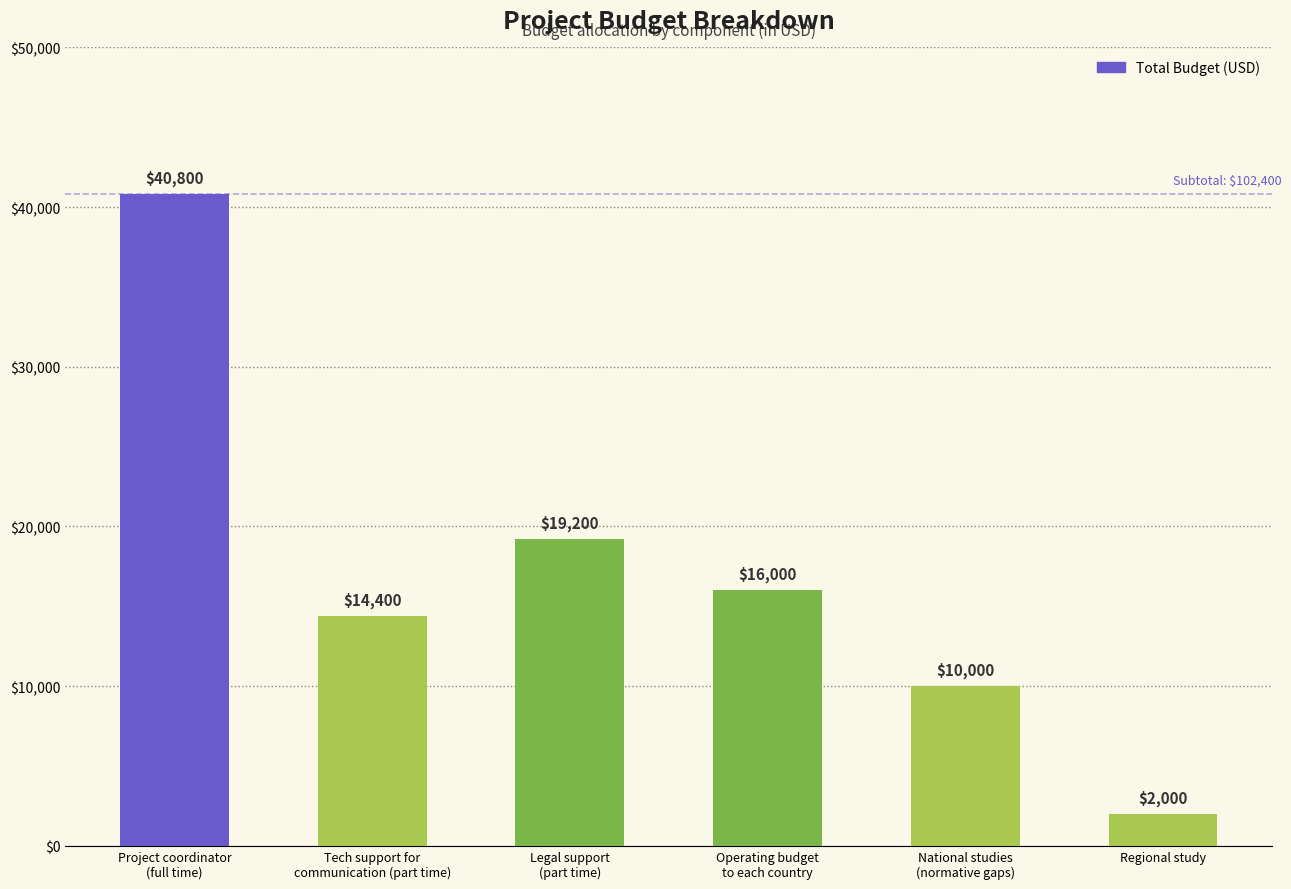

Are the bars grouped side by side (vs. stacked)?

No